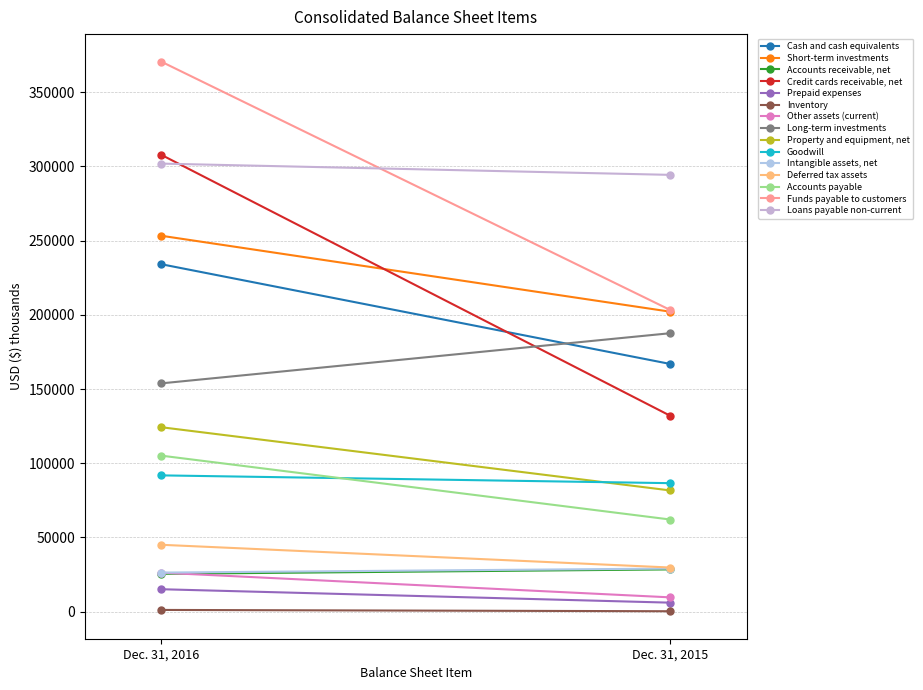

Is the value of Dec. 31, 2016 at Cash and cash equivalents greater than the value of Dec. 31, 2015 at Funds payable to customers?

Yes